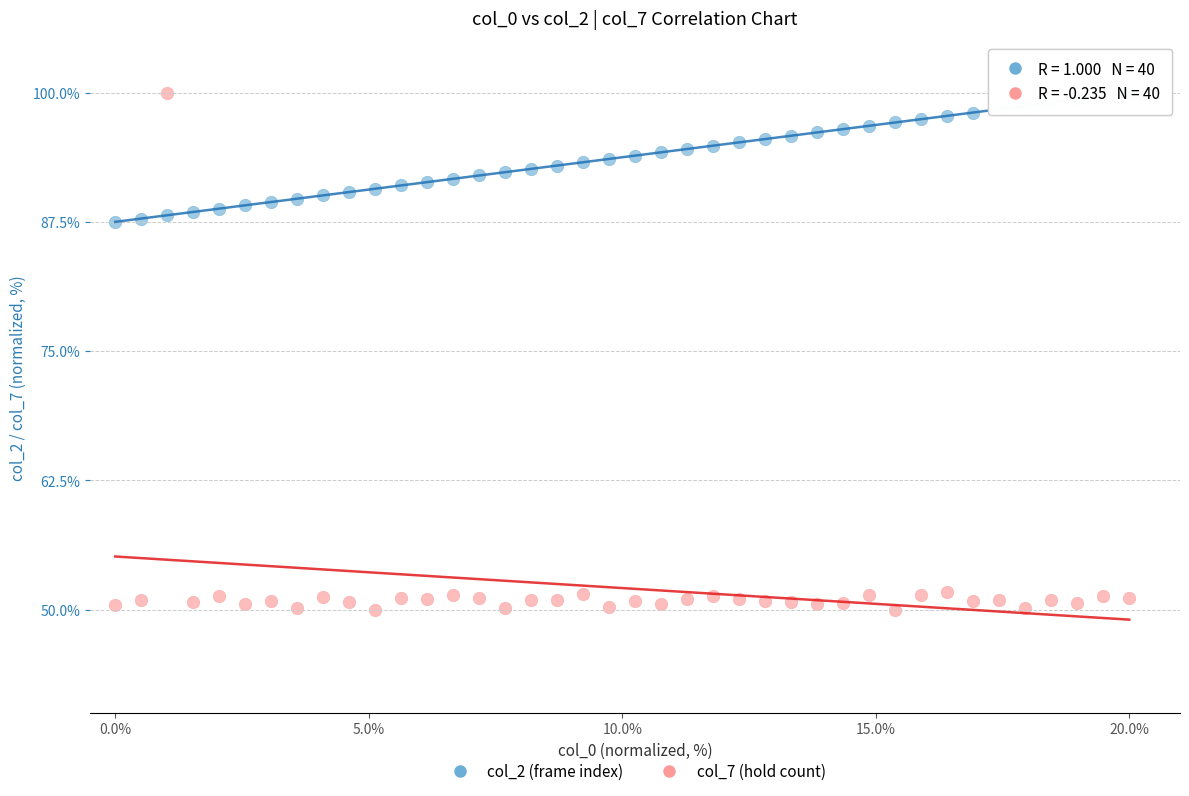

What is the X range (max minus min) for the scatter plot?

20.0